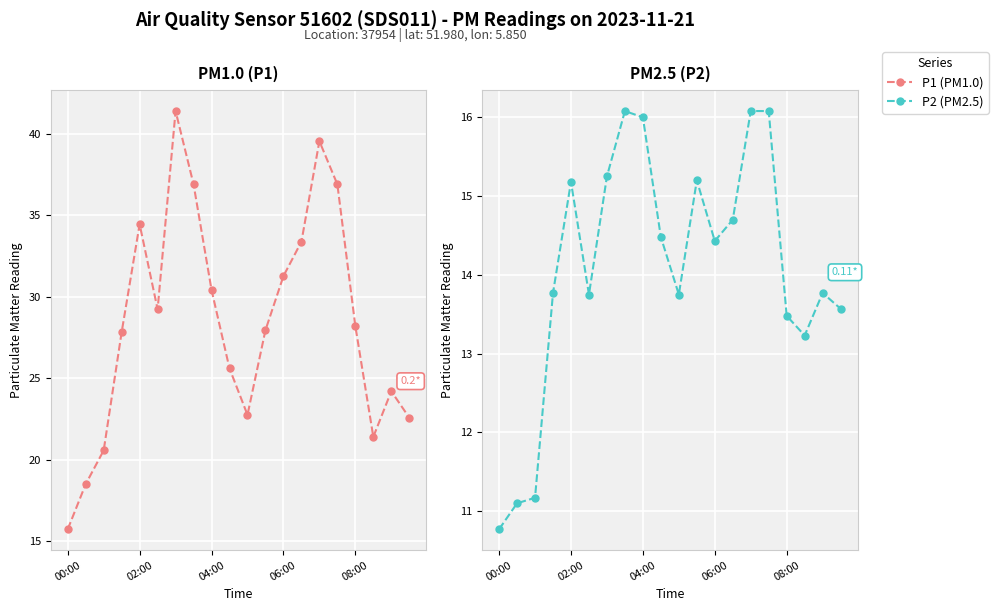

Reading left to right, transcribe all the data shown in this chart.

P1: 15.7	18.5	20.6	27.8	34.5	29.2	41.4	36.9	30.4	25.6	22.8	27.9	31.3	33.4	39.5	36.9	28.2	21.4	24.2	22.6
P2: 10.8	11.1	11.2	13.8	15.2	13.8	15.2	16.1	16.0	14.5	13.8	15.2	14.4	14.7	16.1	16.1	13.5	13.2	13.8	13.6